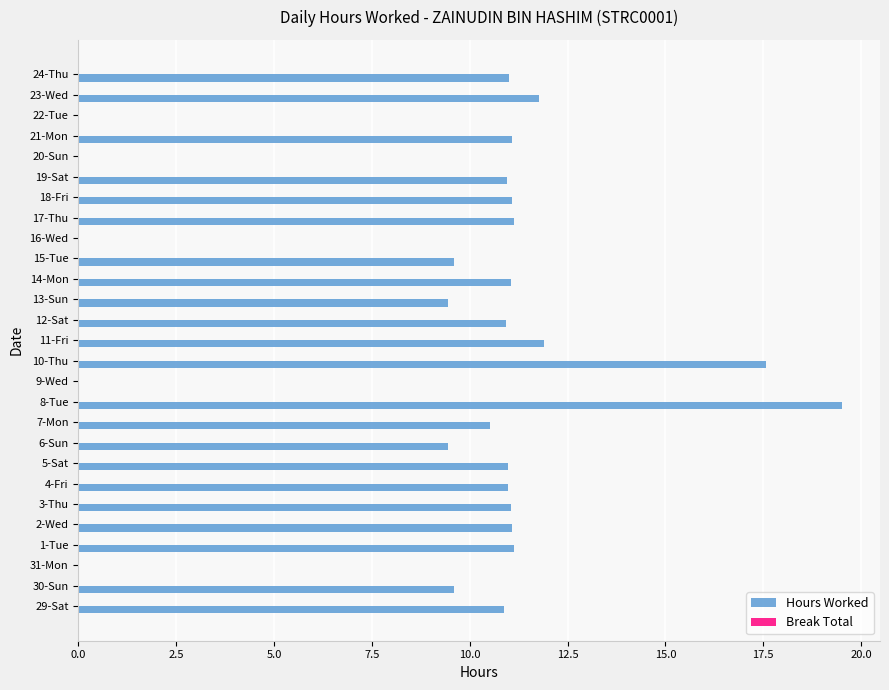

What value does the data have at 23-Wed?

11.8